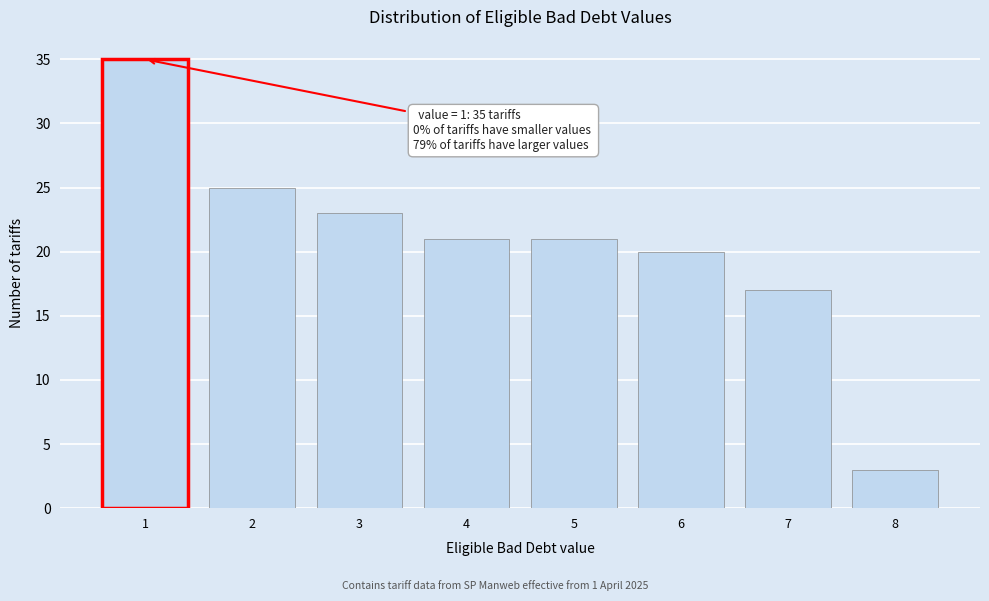

Reading right to left, what are all the values shown in this chart?

8=3	7=17	6=20	5=21	4=21	3=23	2=25	1=35